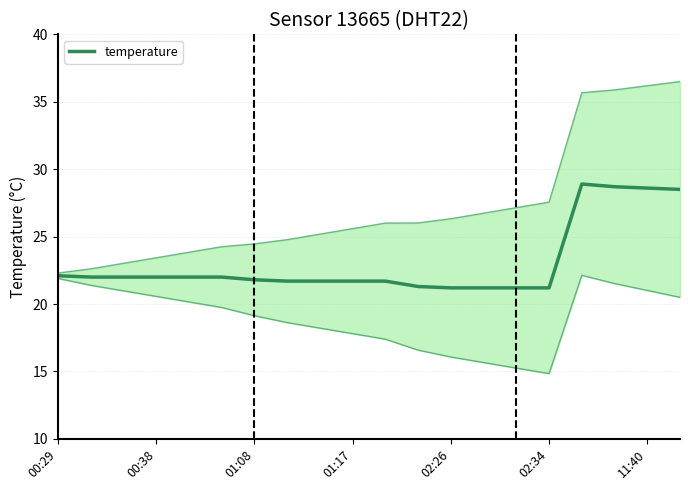

What value does the data have at 01:08?

22.0